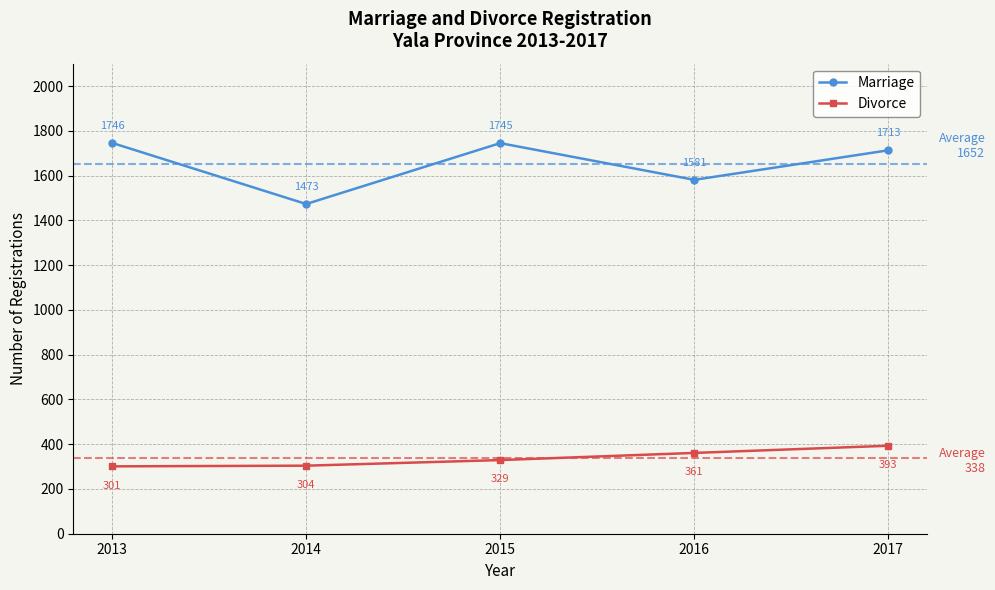

Reading left to right, what are all the values shown in this chart?

Marriage: 1746	1473	1745	1581	1713
Divorce: 301	304	329	361	393